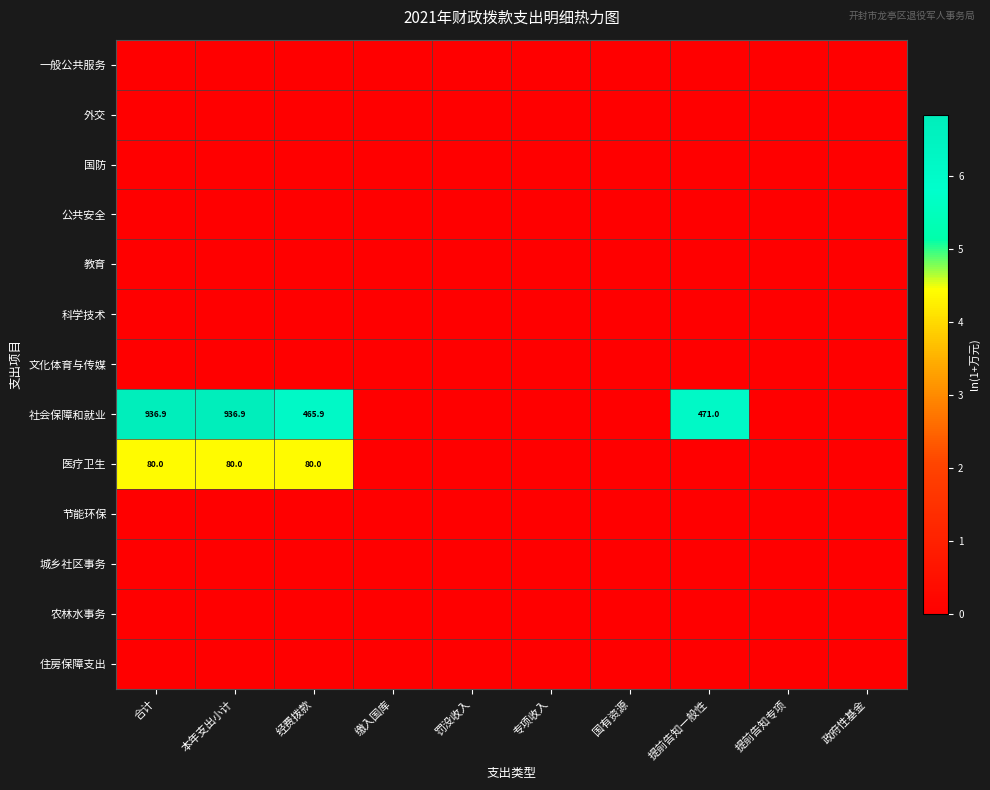

At how many categories does at least one series exceed 1?

4